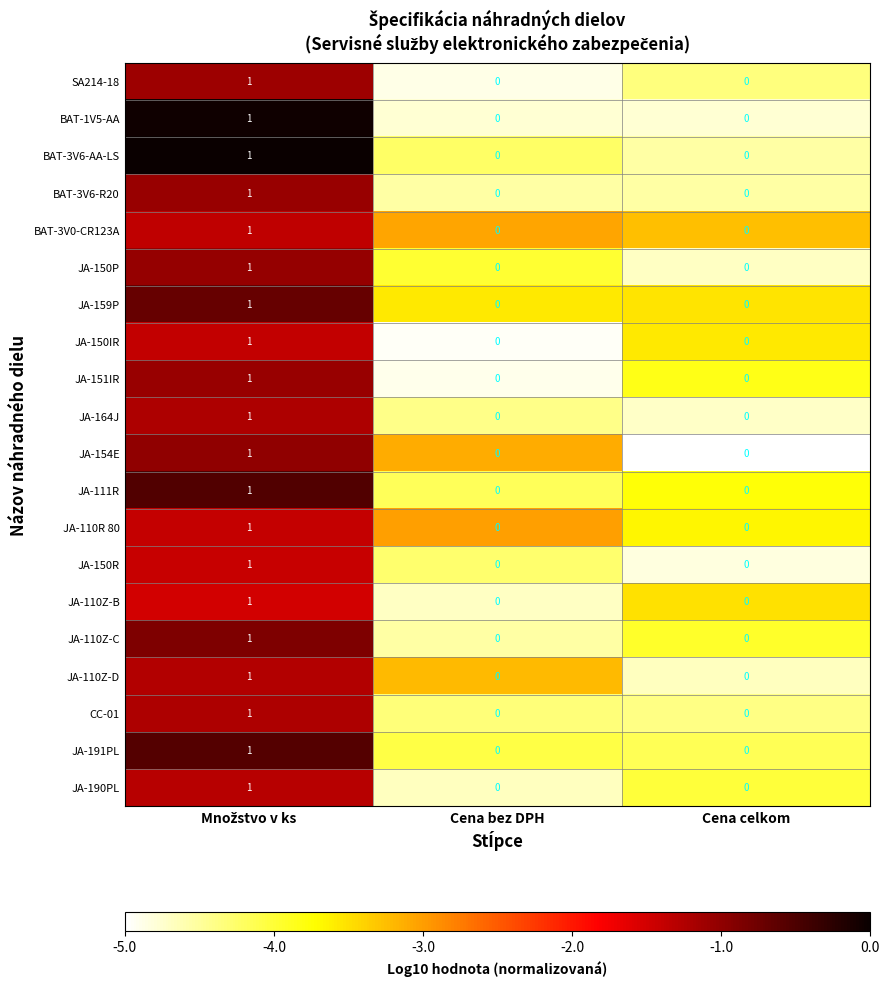

True or false: CC-01 has a value of 0 at Cena bez DPH.

True